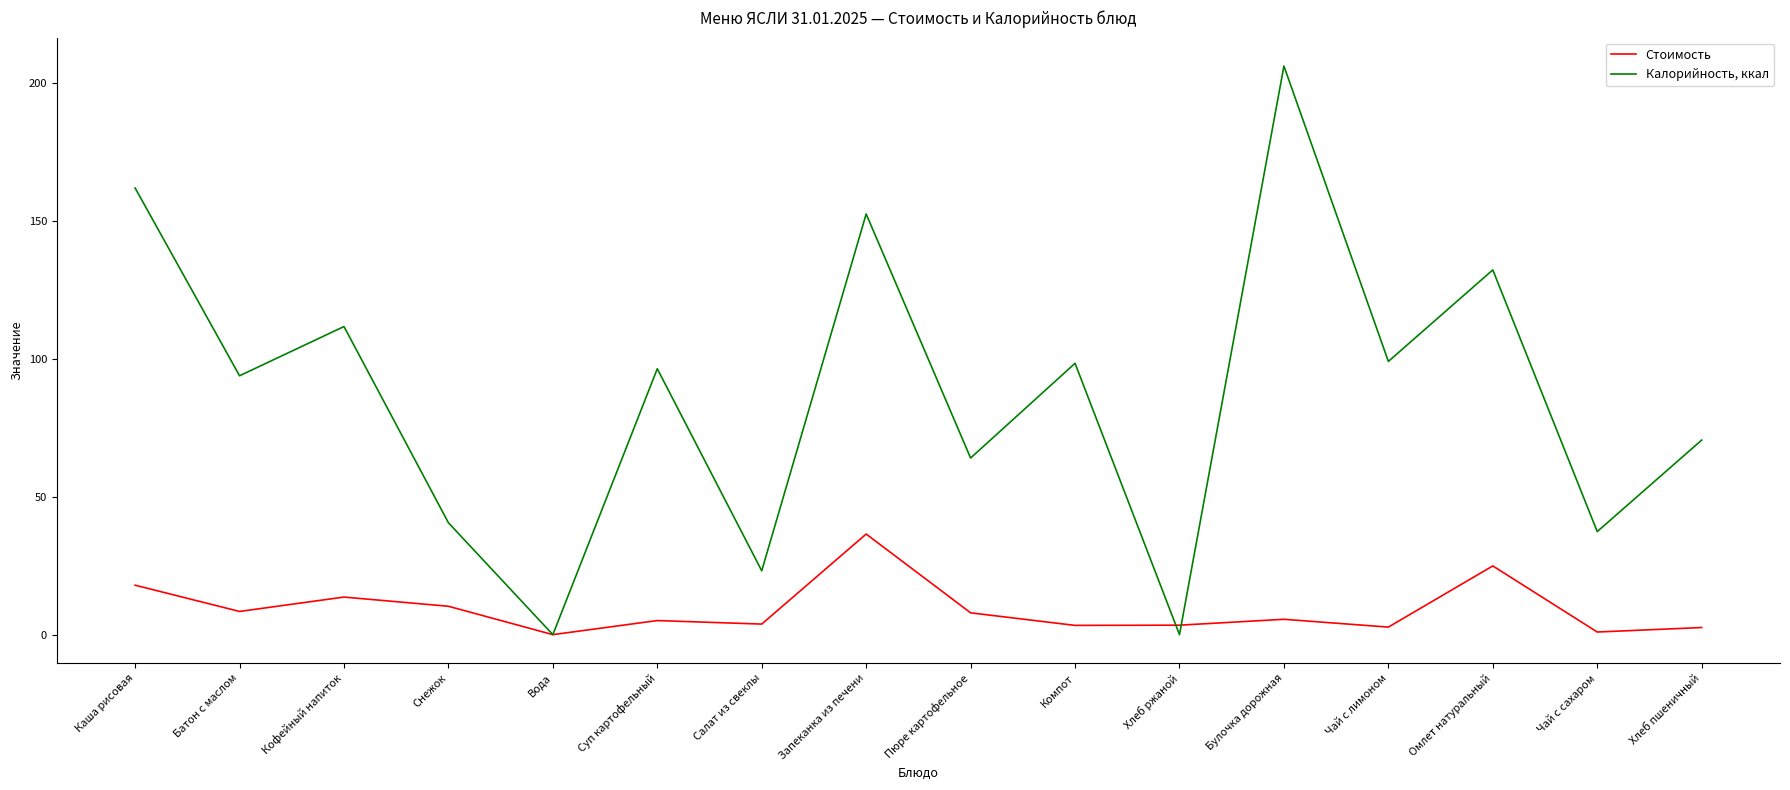

Does the chart have visible grid lines?

No